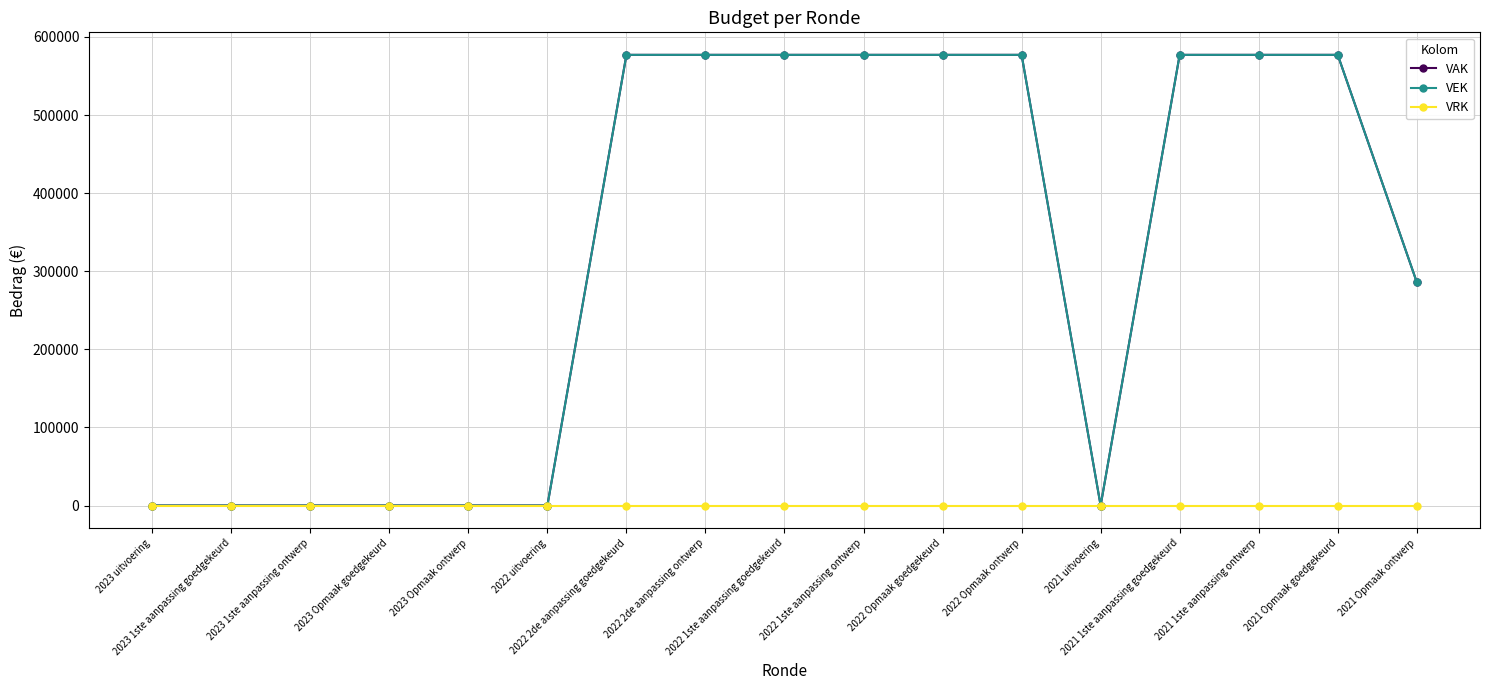

Does the chart display data point markers on the line(s)?

Yes